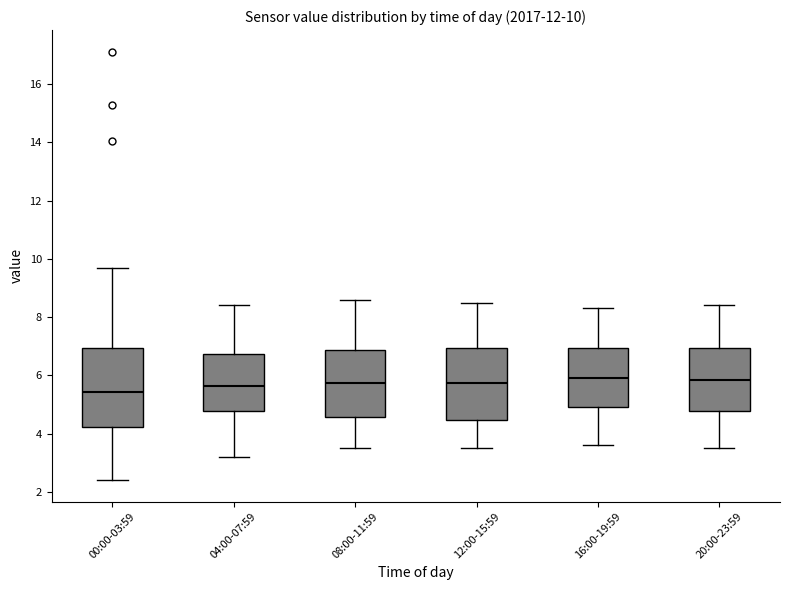

Comparing the boxes themselves (not the whiskers), which one is the tallest?

00:00-03:59